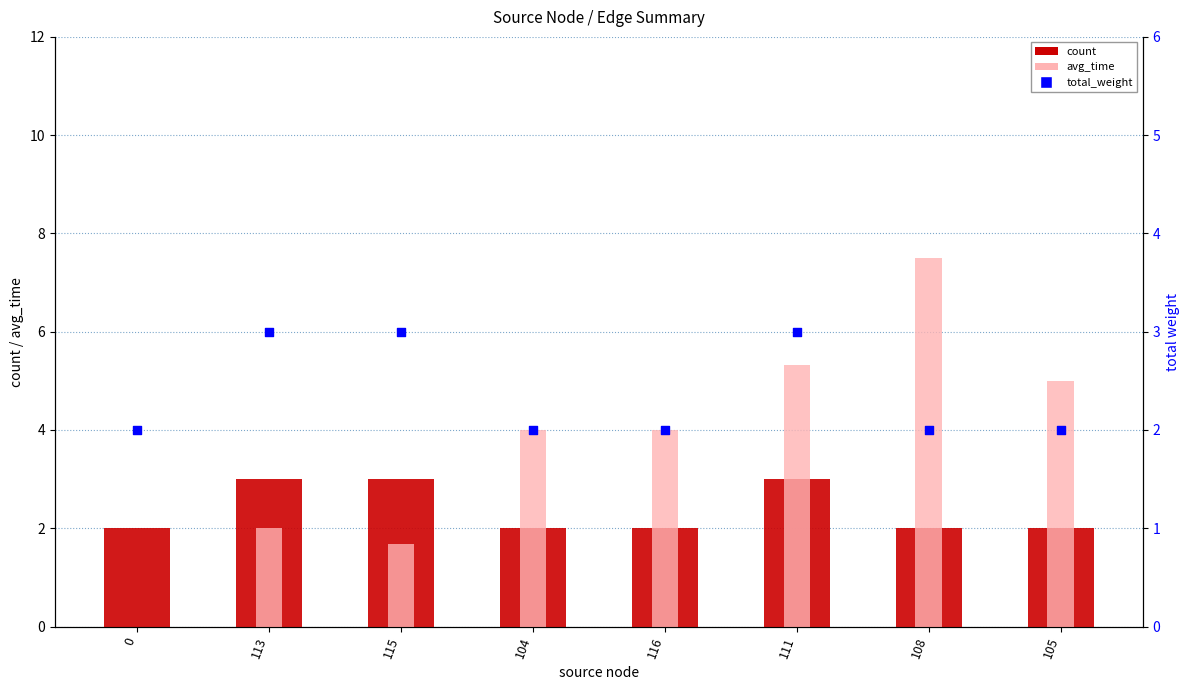

Which series contains the highest Y value?

avg_time